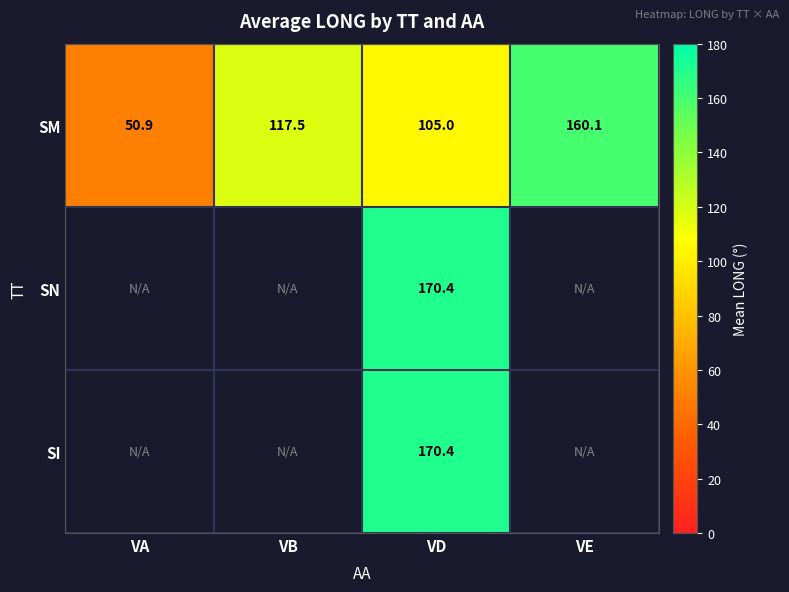

What is the difference between the highest and lowest values at VD?

65.4